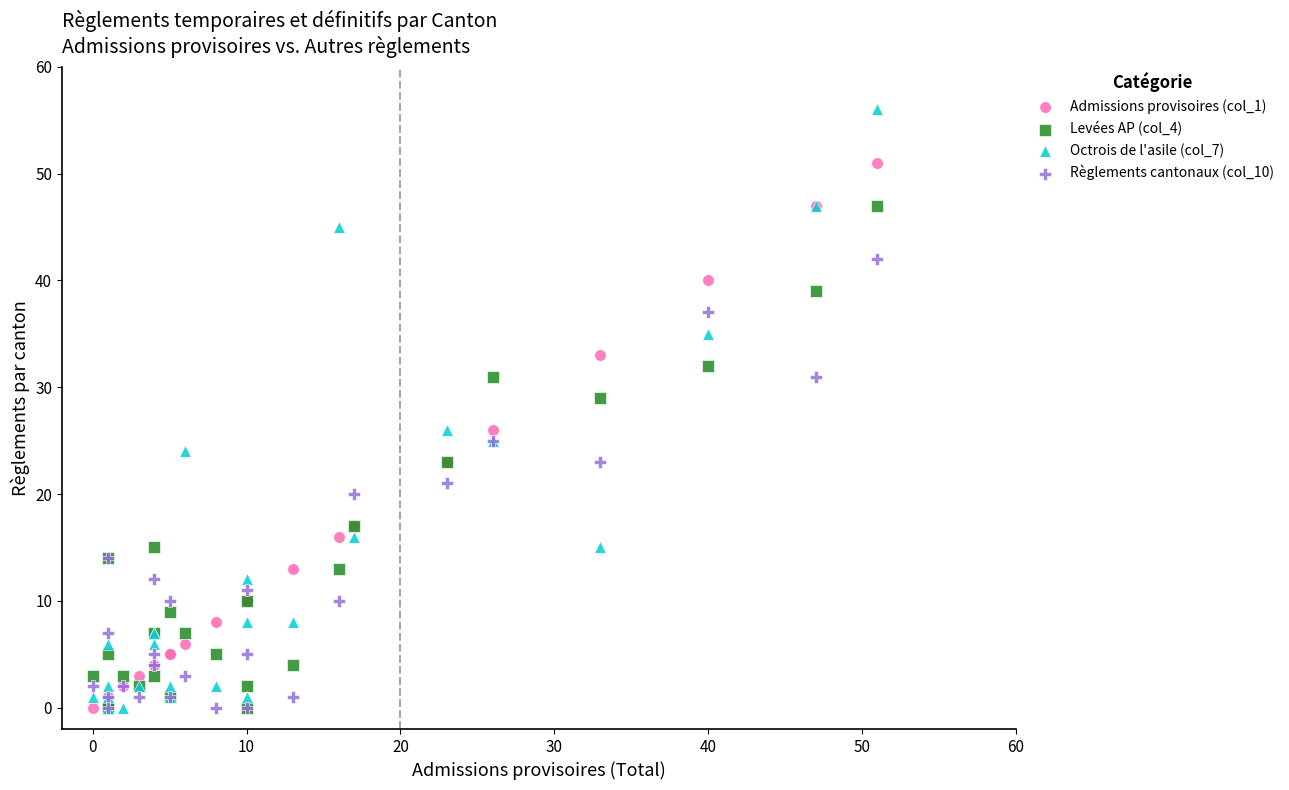

Across all series, what Y value is closest to 28?

29